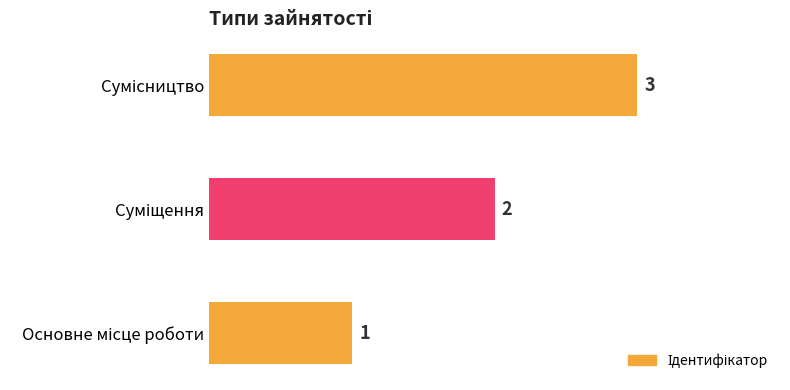

Count the values in the range 1 to 3.

3